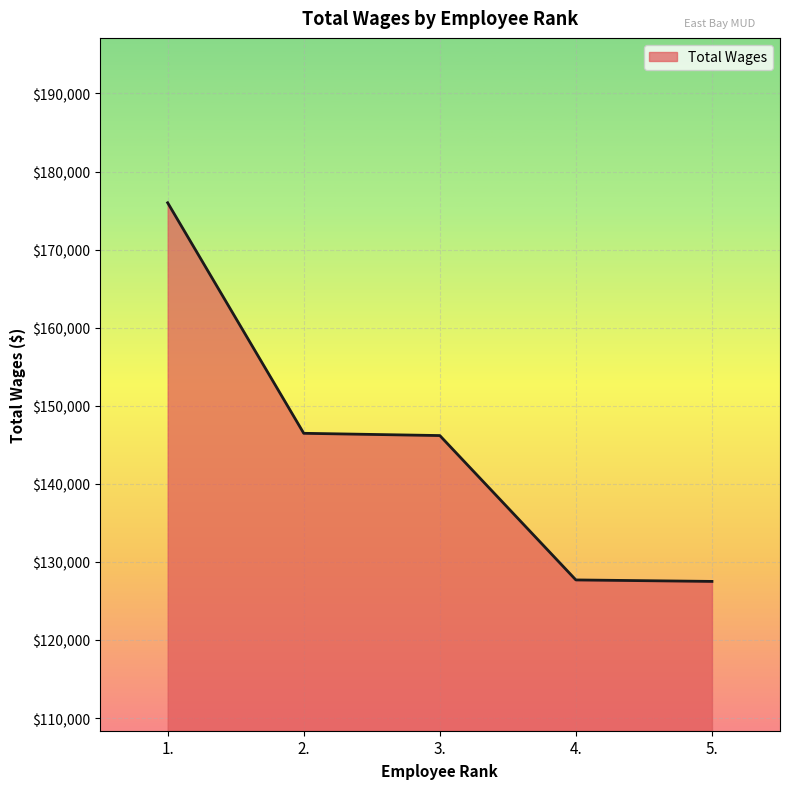

Does the chart have visible grid lines?

Yes